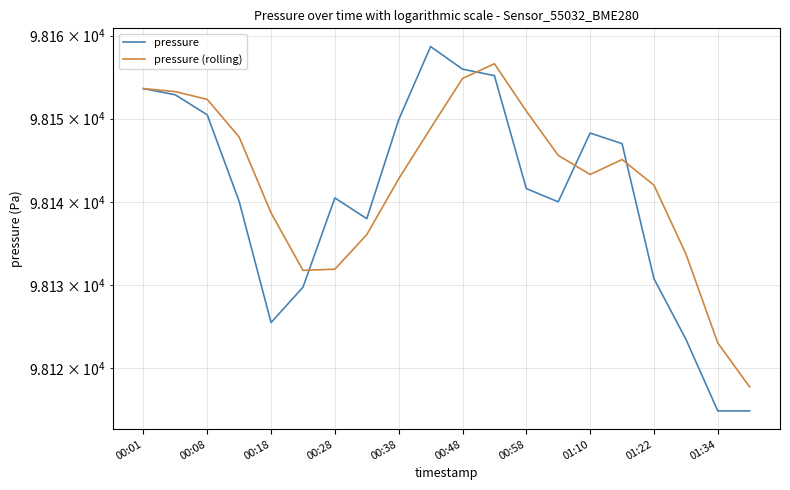

True or false: pressure (rolling) has a value of 98123.0 at 01:34.

True